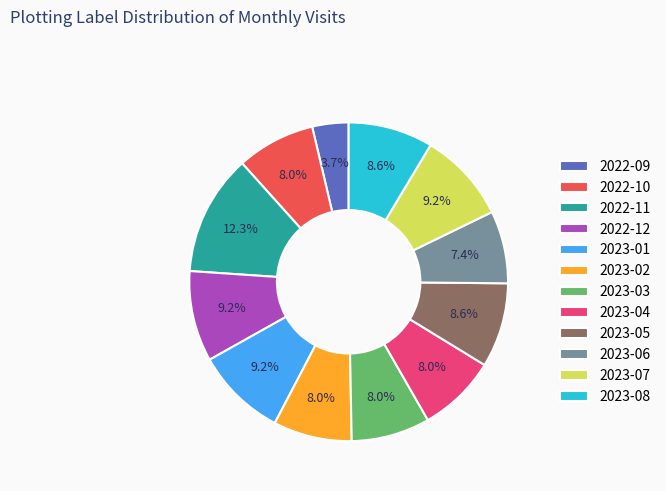

What portion of the pie excludes 2022-11?

87.7%